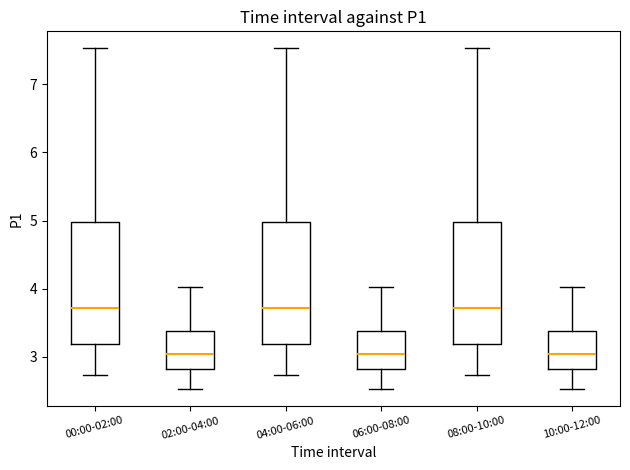

Reading left to right, transcribe this box plot: for each box, give where its median line is, the range the box spans, and where its two whiskers end, as read against the y-axis. The values are not printed on the chart, so give them approximately, as read against the axis.

00:00-02:00: median 3.7, box 3.2 to 5.0, whiskers 2.7 to 7.5
02:00-04:00: median 3.0, box 2.8 to 3.4, whiskers 2.5 to 4.0
04:00-06:00: median 3.7, box 3.2 to 5.0, whiskers 2.7 to 7.5
06:00-08:00: median 3.0, box 2.8 to 3.4, whiskers 2.5 to 4.0
08:00-10:00: median 3.7, box 3.2 to 5.0, whiskers 2.7 to 7.5
10:00-12:00: median 3.0, box 2.8 to 3.4, whiskers 2.5 to 4.0